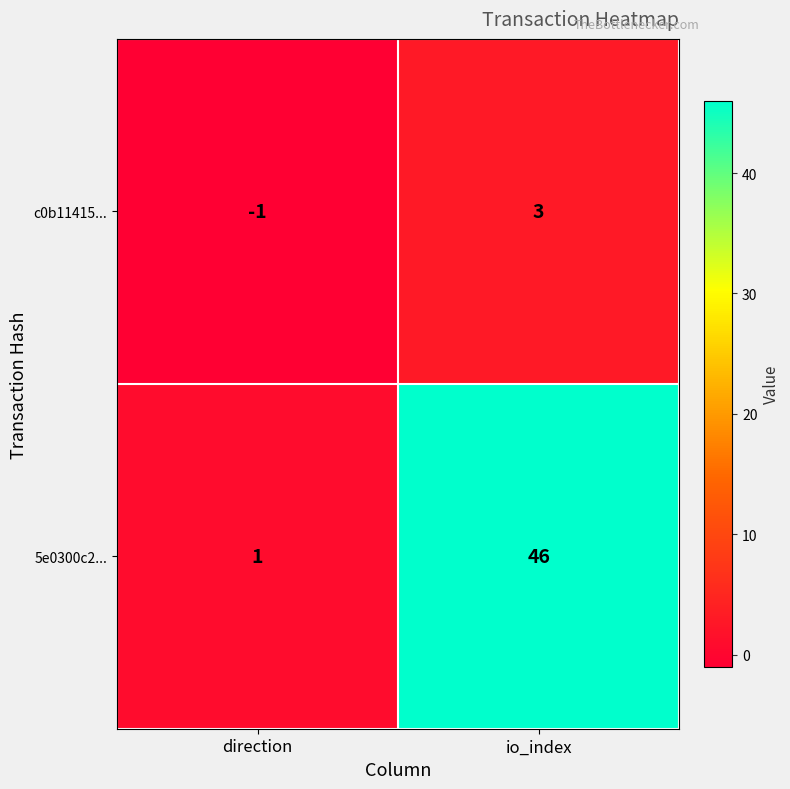

Which series has the widest spread of values?

5e0300c2...